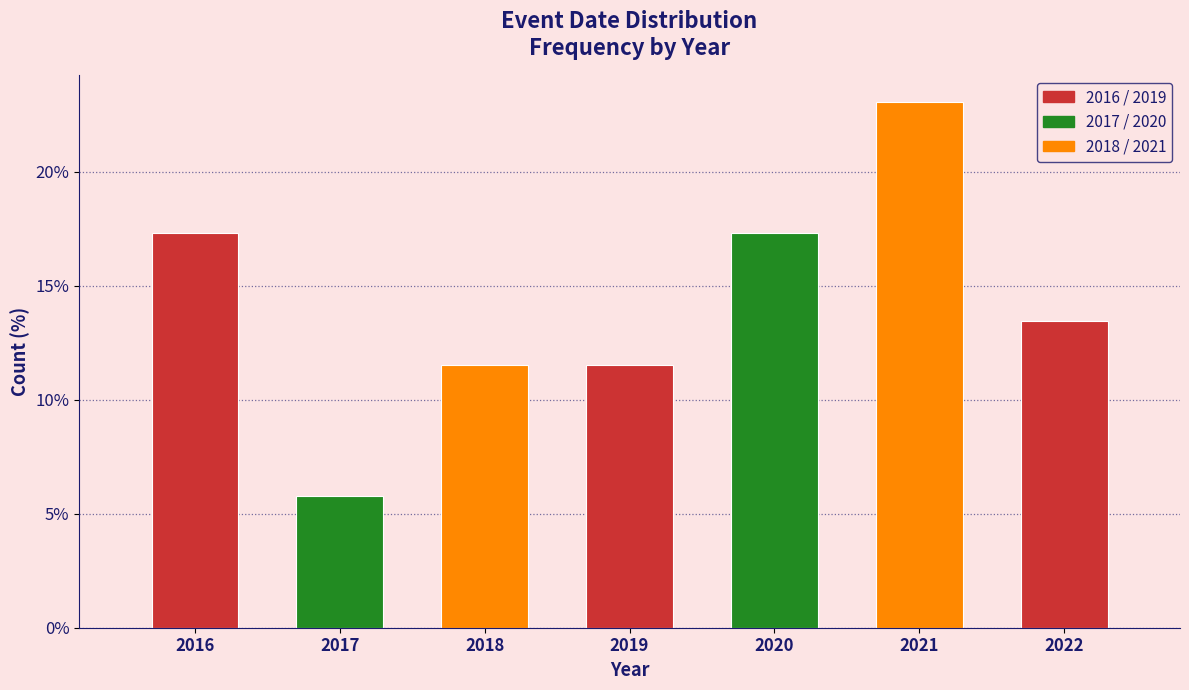

Reading left to right, list all the values displayed in this chart.

17.3	5.8	11.5	11.5	17.3	23.1	13.5